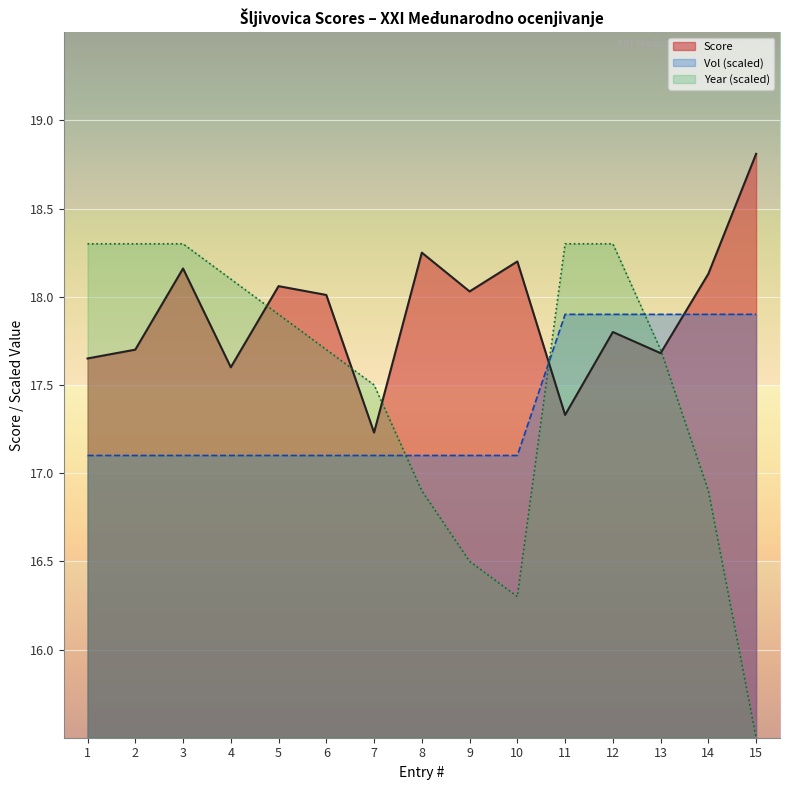

At which label is Score closest to 18?

6